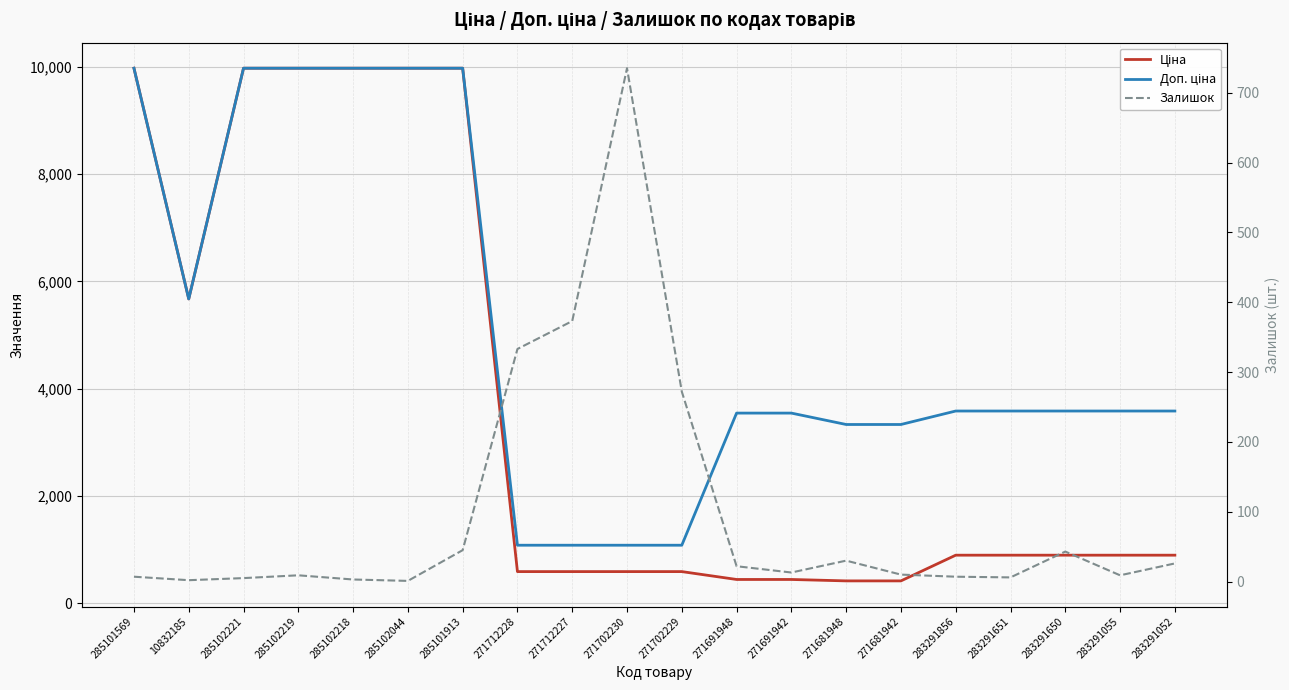

True or false: Ціна has a value of 589.9 at 271702229.

True